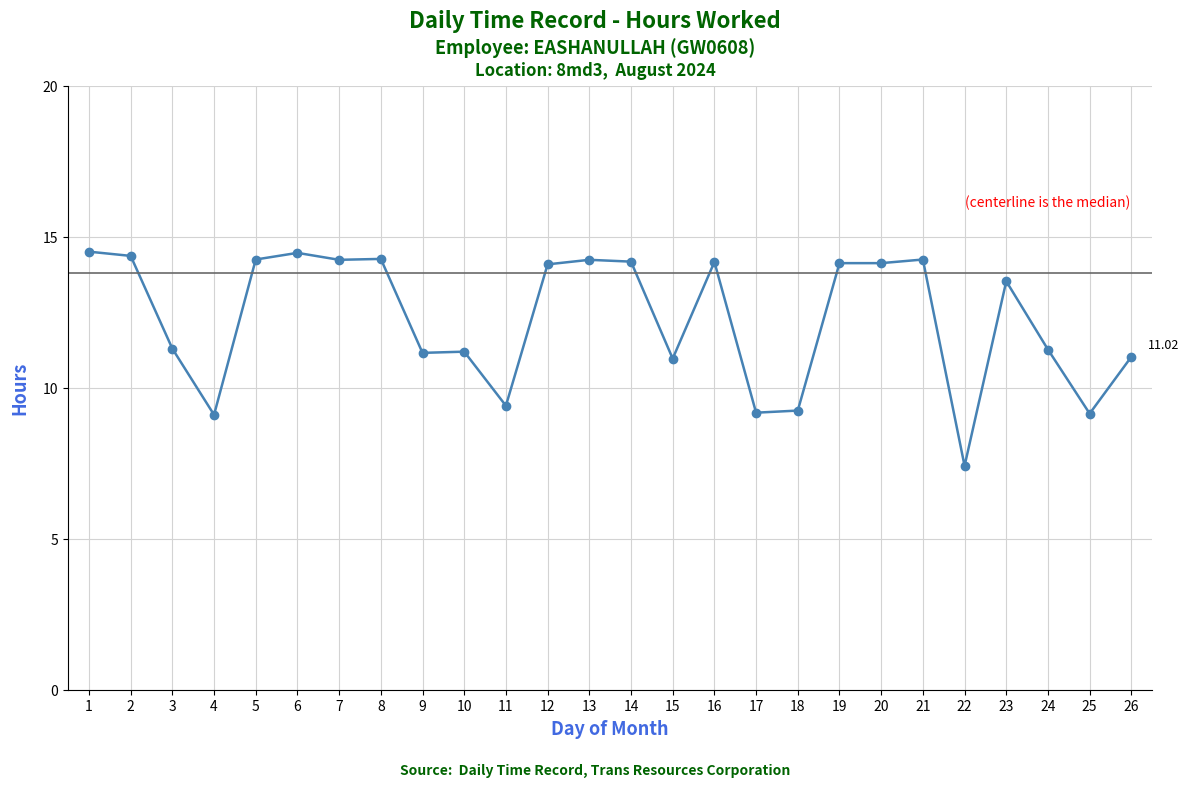

Where is the first local minimum?

4